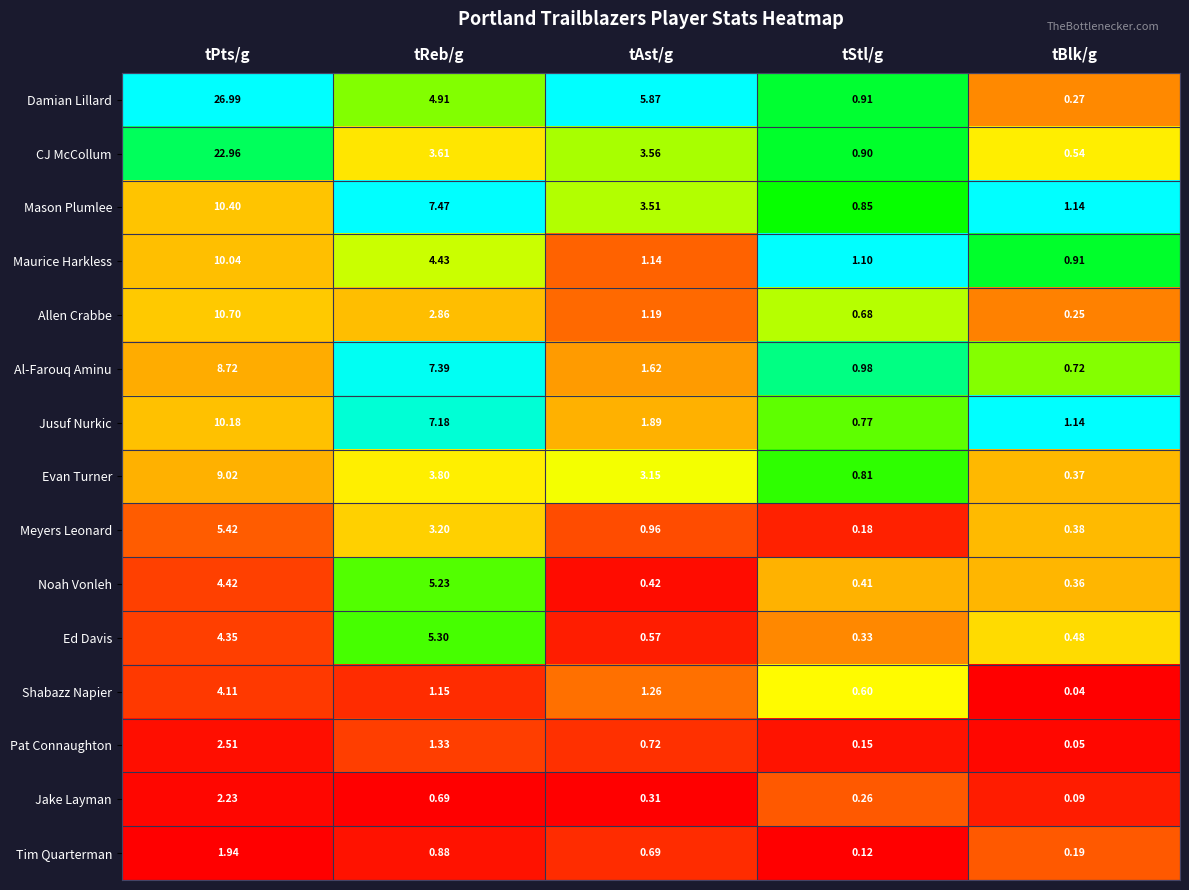

Count the number of categories in the chart.

5